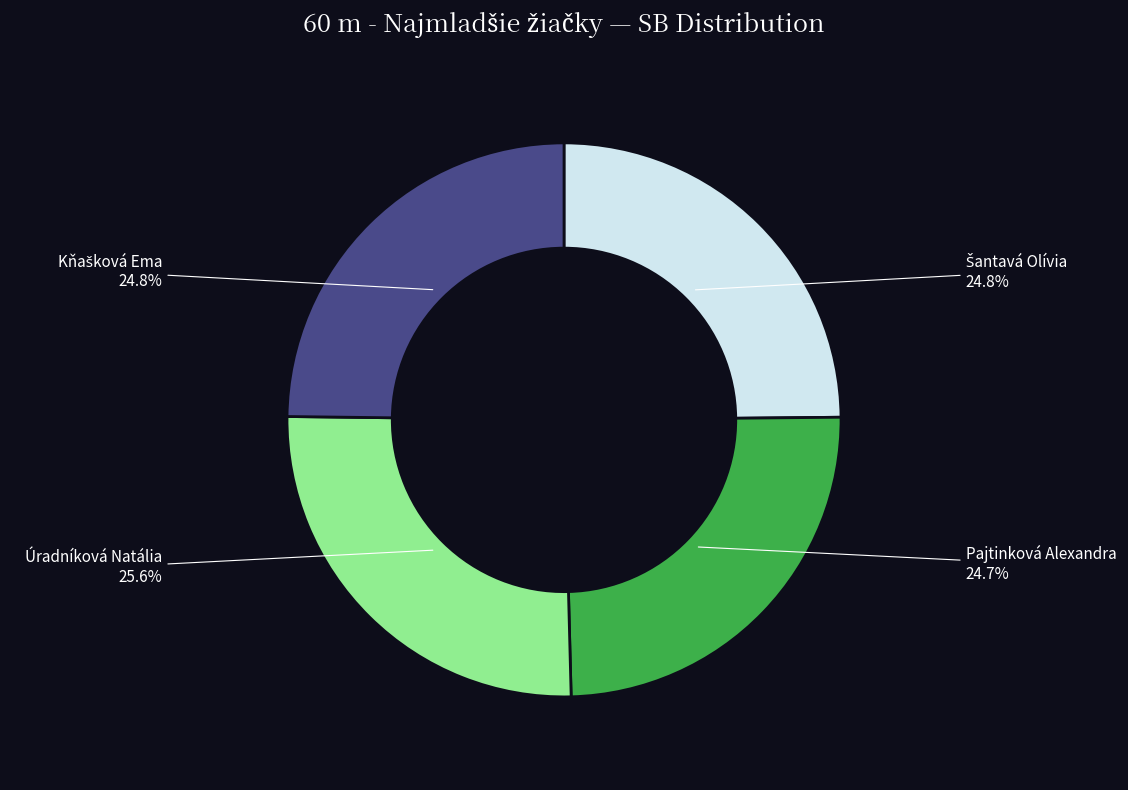

Is there a majority slice in this chart?

No